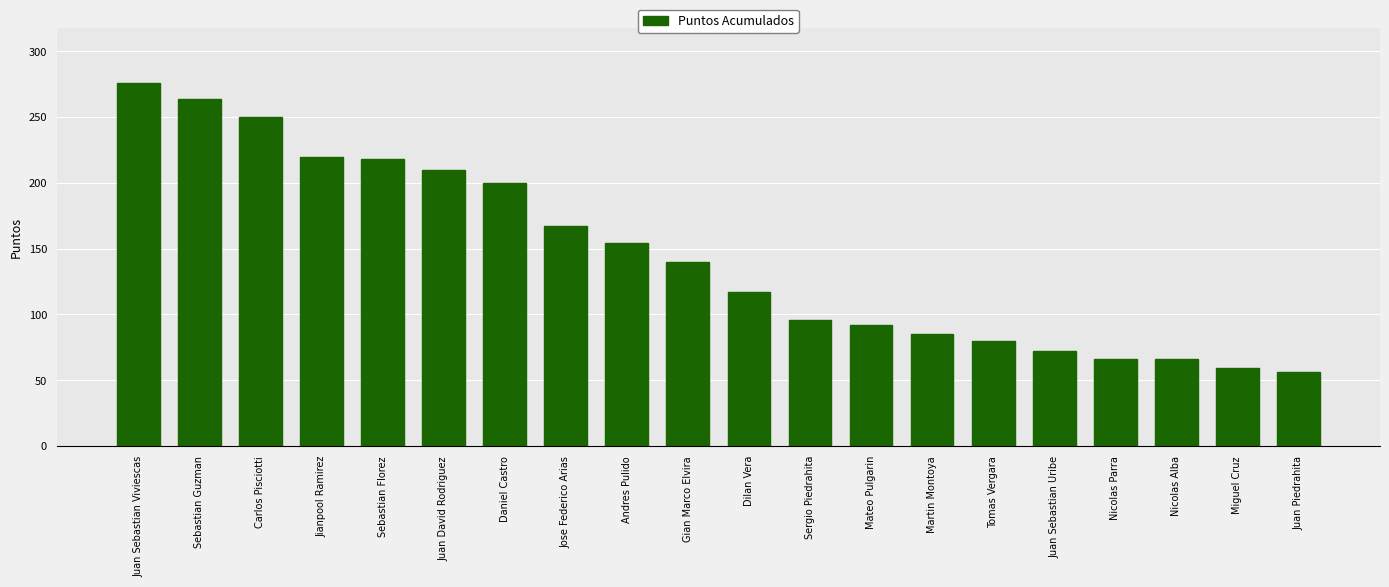

The chart shows a value of 154 at Andres Pulido. True or false?

True